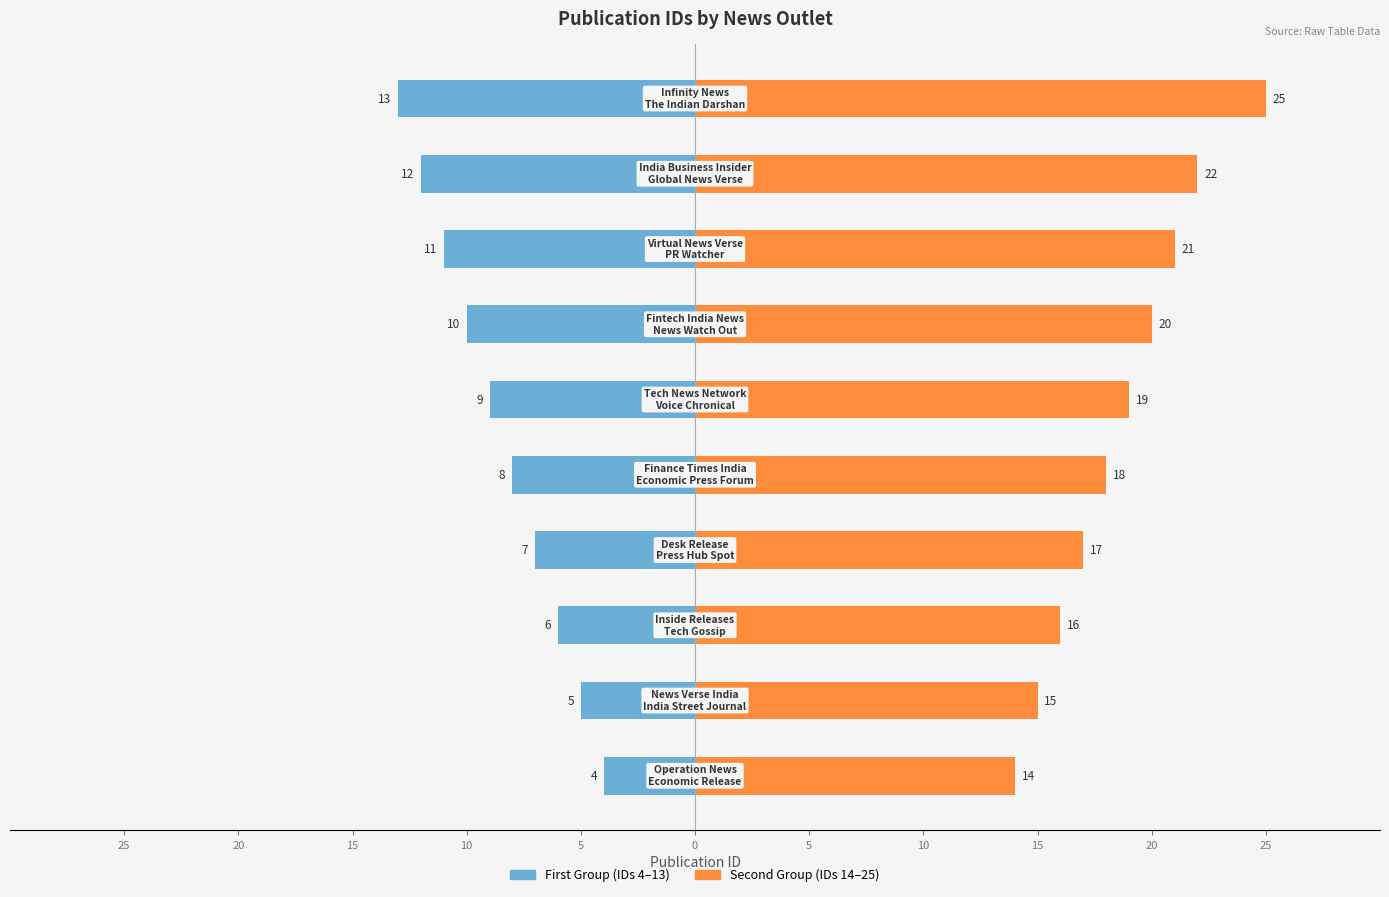

How many bars are there in total?

20